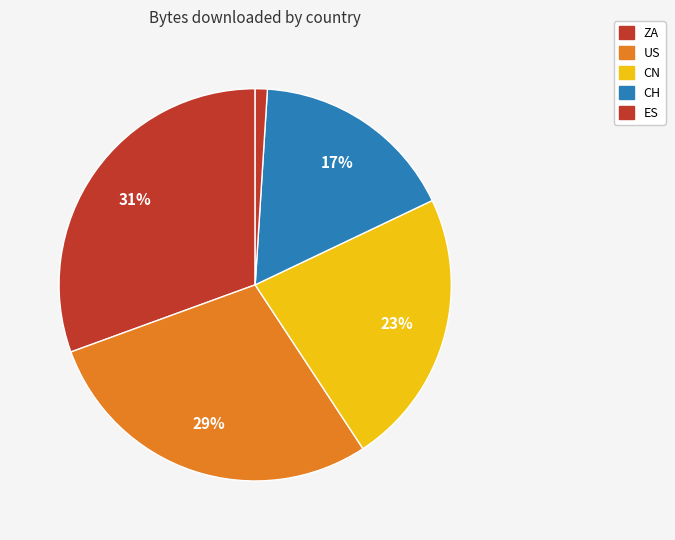

Which slice is the smallest?

ES